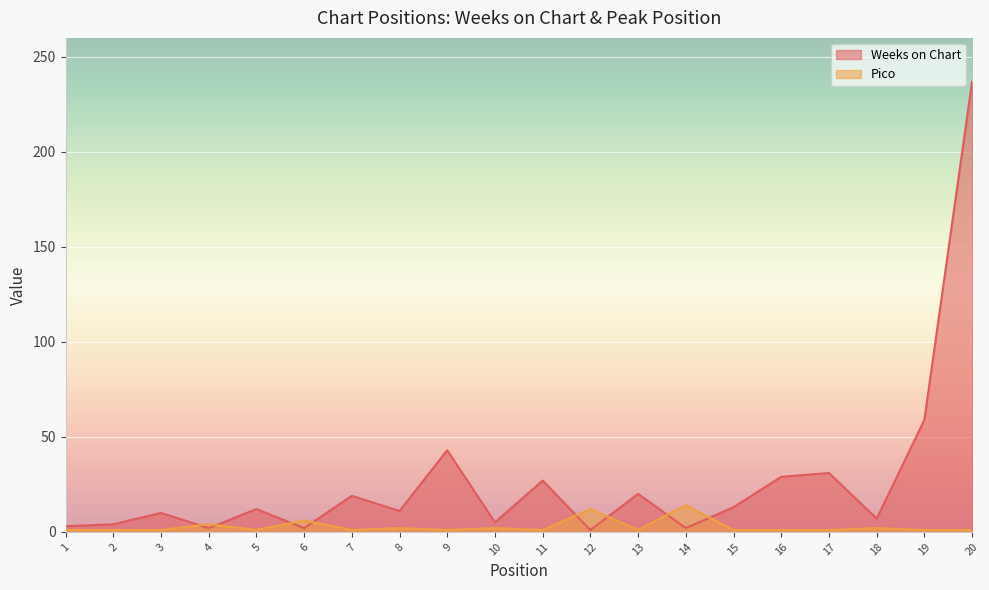

Reading left to right, transcribe all the data shown in this chart.

Weeks on Chart: 1=3	2=4	3=10	4=2	5=12	6=2	7=19	8=11	9=43	10=5	11=27	12=1	13=20	14=2	15=13	16=29	17=31	18=7	19=59	20=237
Pico: 1=1	2=1	3=1	4=4	5=1	6=6	7=1	8=2	9=1	10=2	11=1	12=12	13=1	14=14	15=1	16=1	17=1	18=2	19=1	20=1